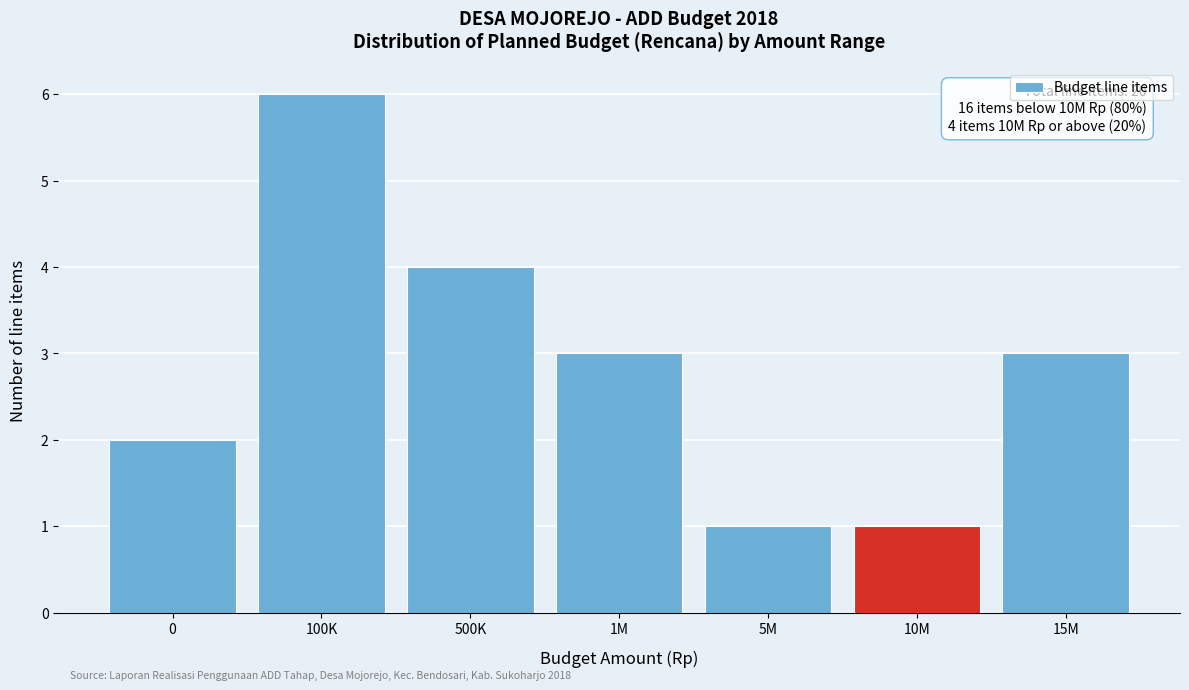

Reading left to right, list all the values displayed in this chart.

2	6	4	3	1	1	3